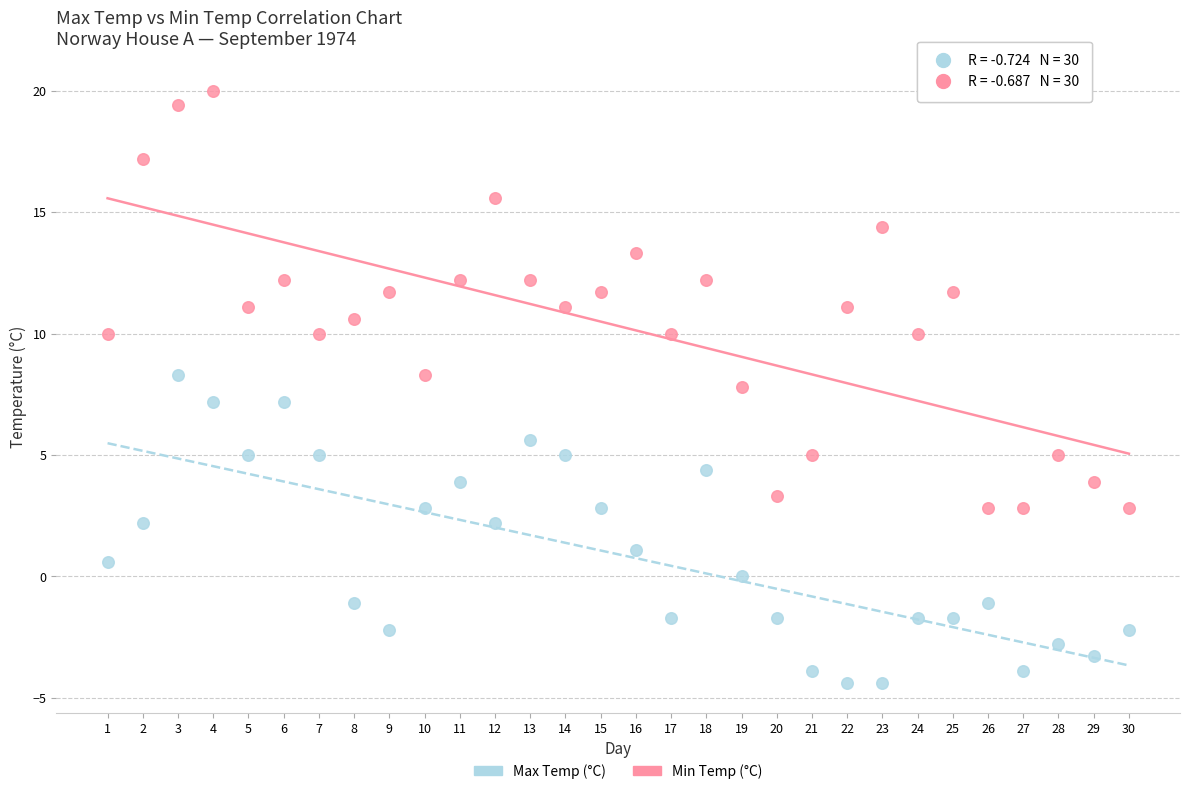

Which series reaches the maximum Y coordinate?

Max Temp (°C)